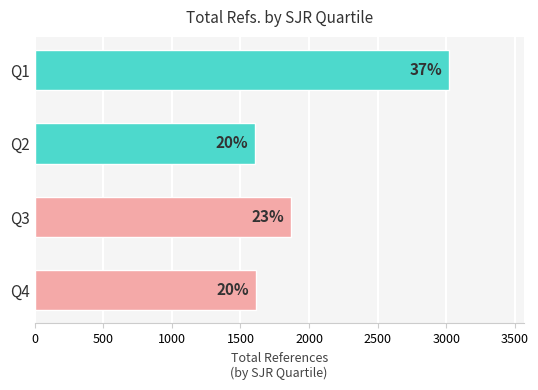

What is the sum of all values?

8111